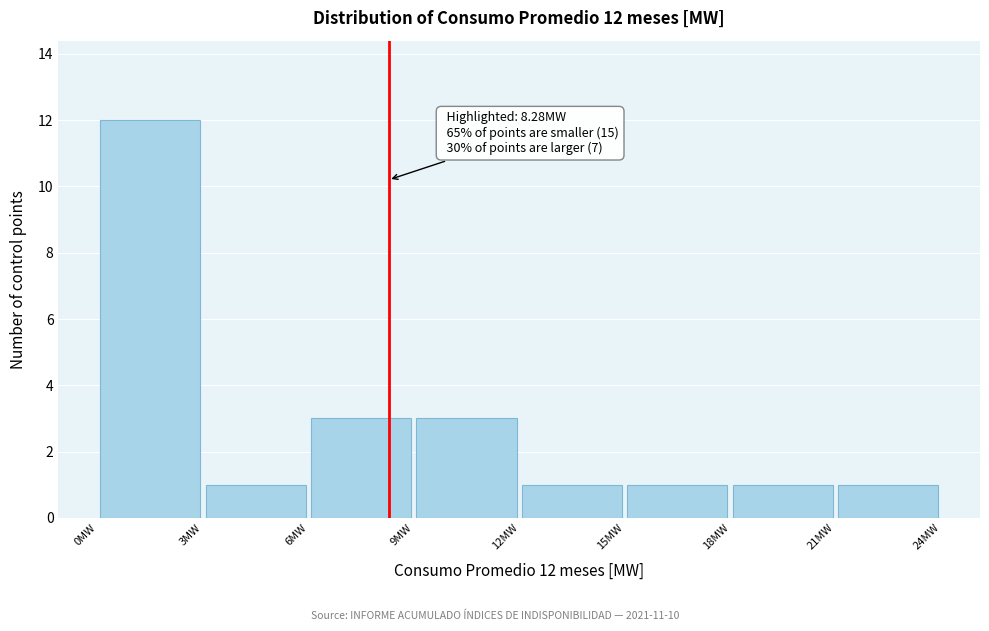

Over which range of the x-axis is the bar tallest?

0 to 3